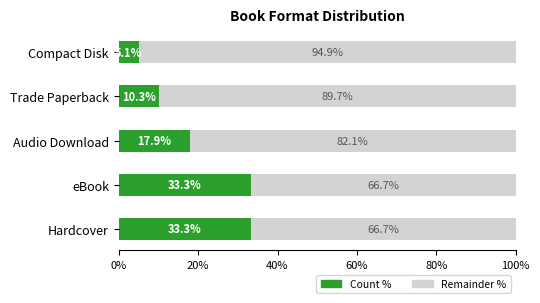

What is the average value of the Count % series?

20.0